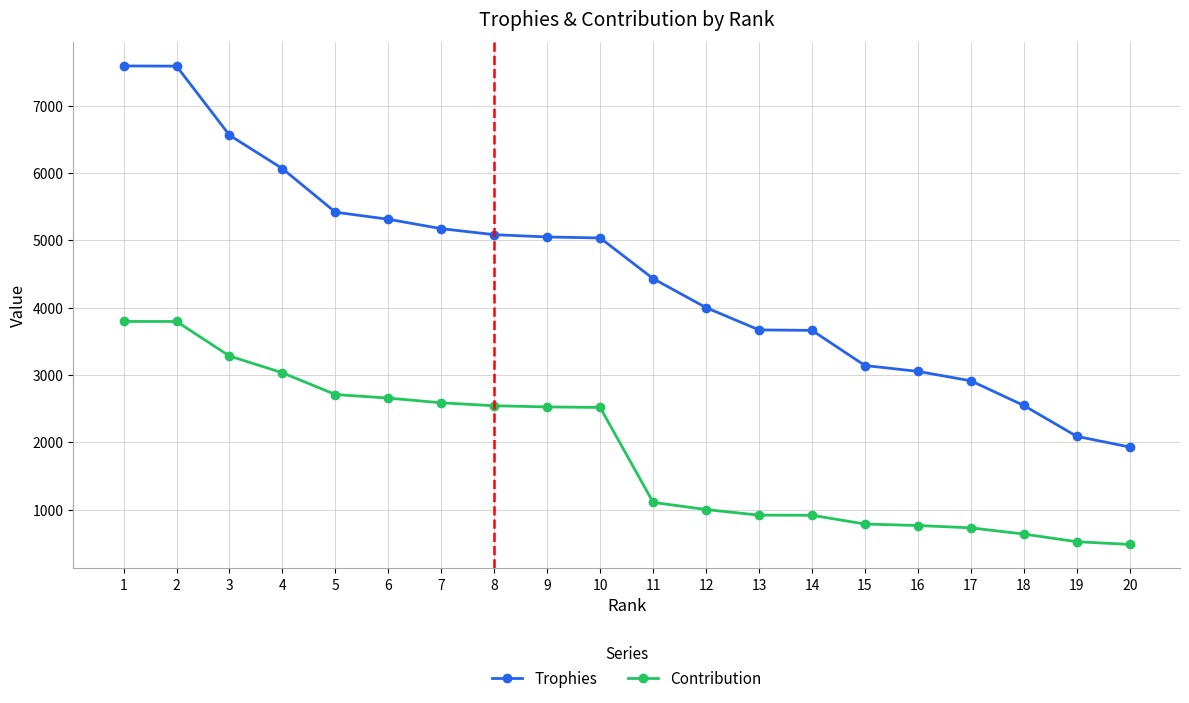

What is the greatest value displayed?

7591